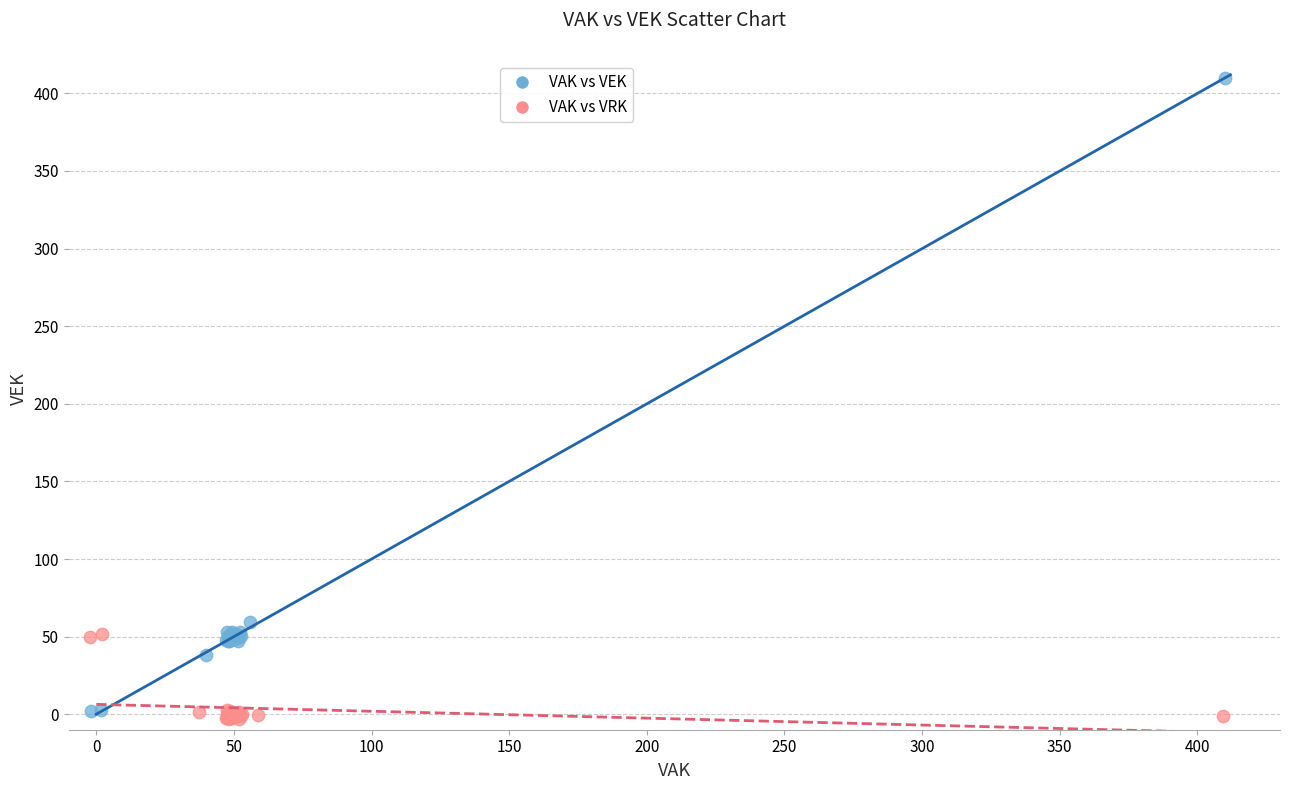

What are all the series names shown in the legend?

VAK vs VEK, VAK vs VRK